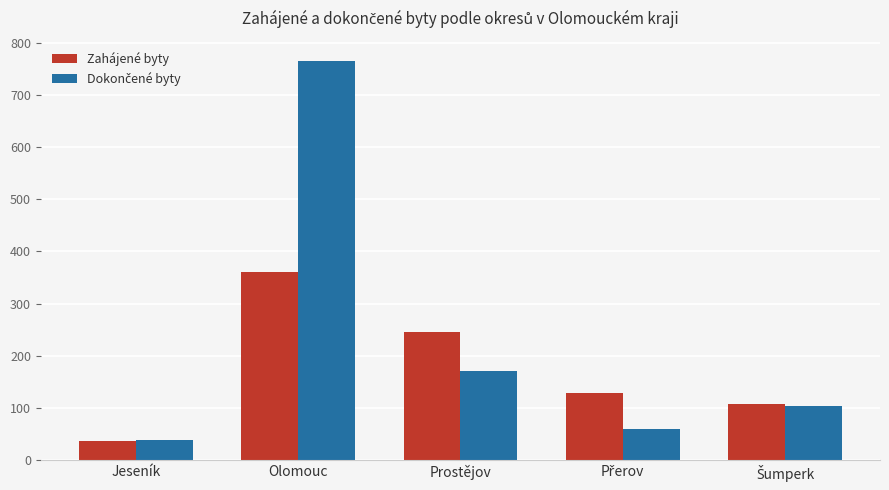

At which category is the sum across all series the highest?

Olomouc